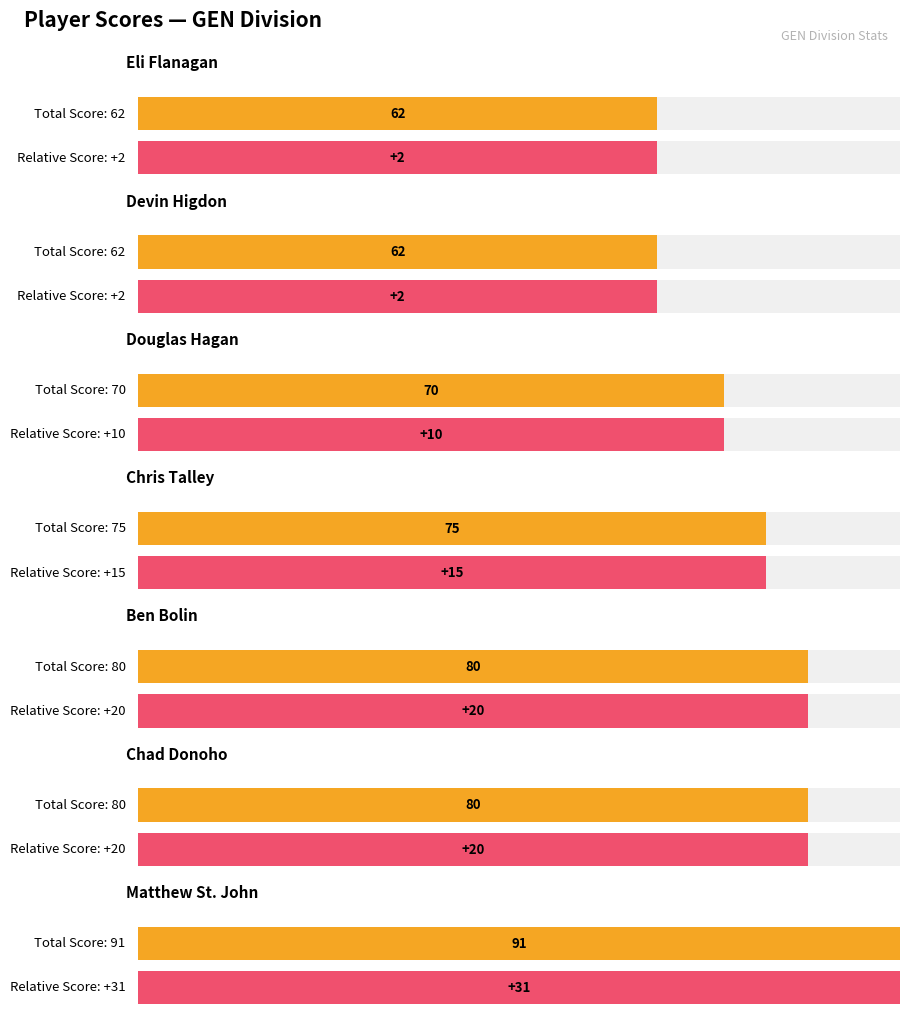

Does the chart contain stacked bars?

No